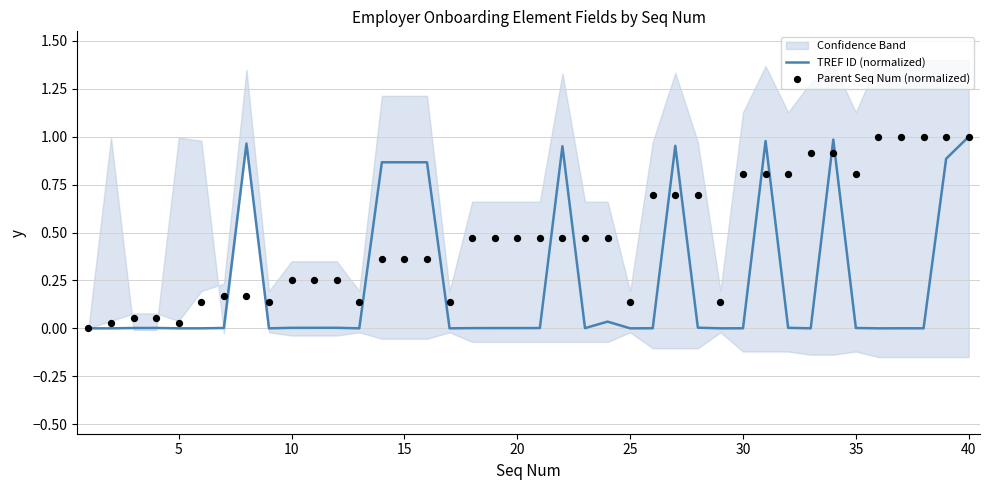

At how many categories does at least one series exceed 0?

39